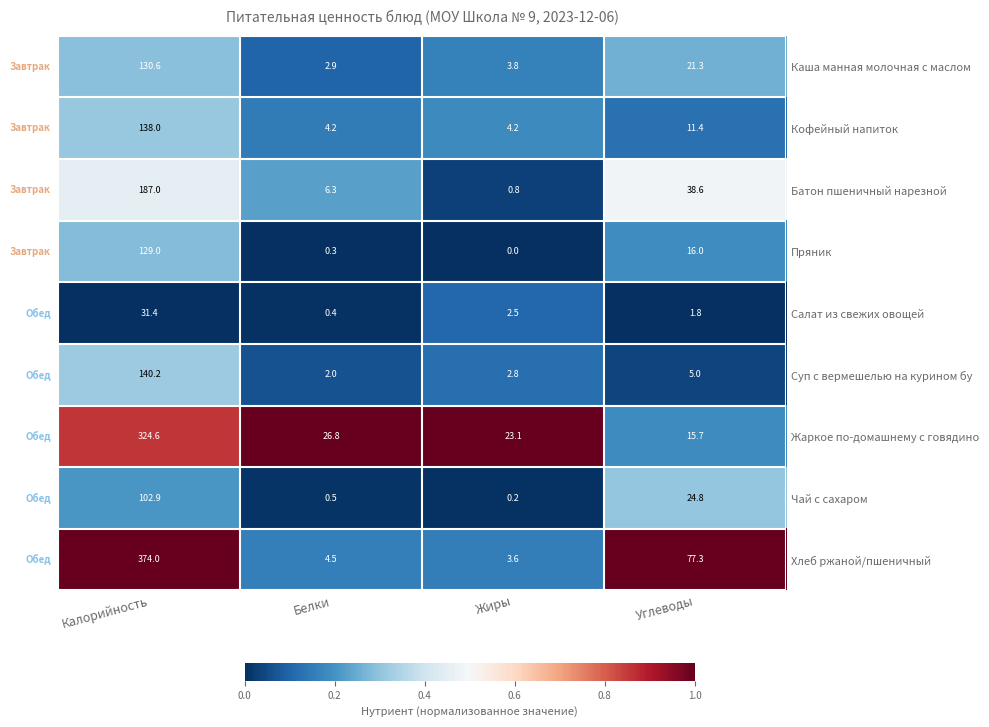

At which category is the sum across all series the highest?

Калорийность